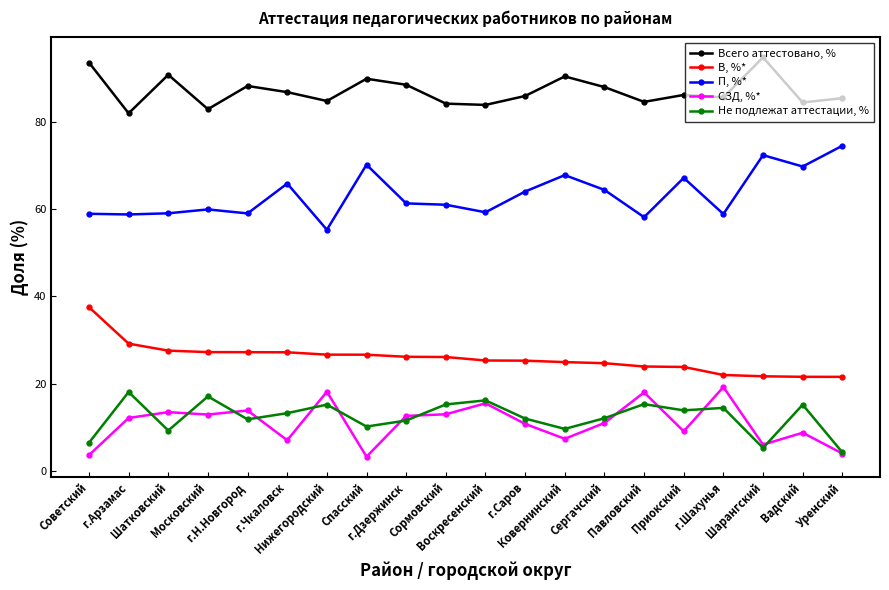

True or false: Не подлежат аттестации, % has a value of 11.5 at г.Дзержинск.

True